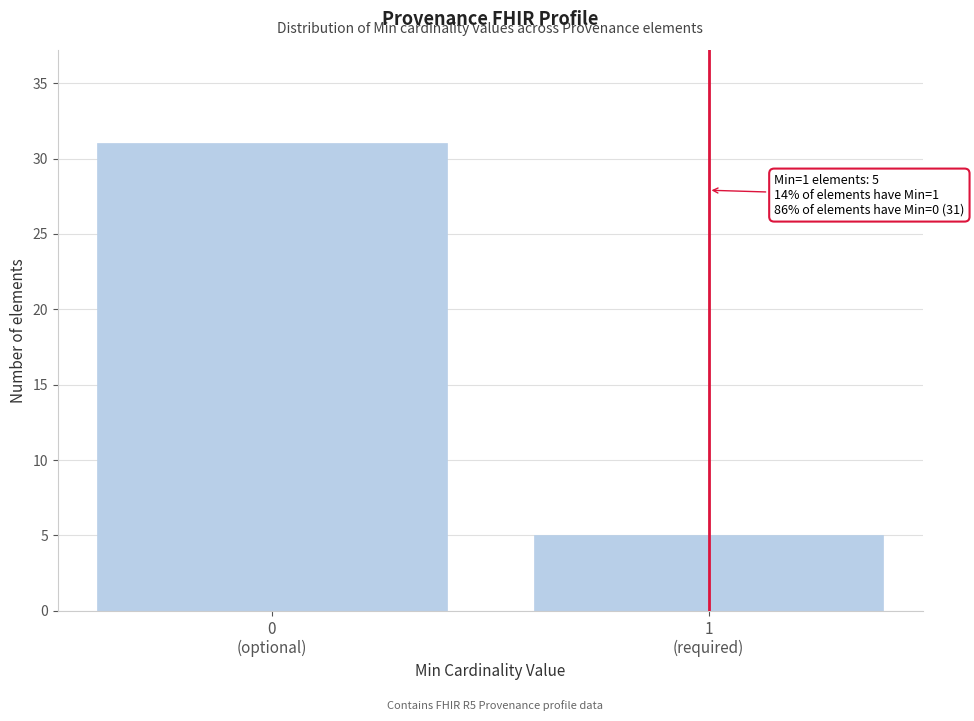

Reading right to left, list all the values displayed in this chart.

5	31